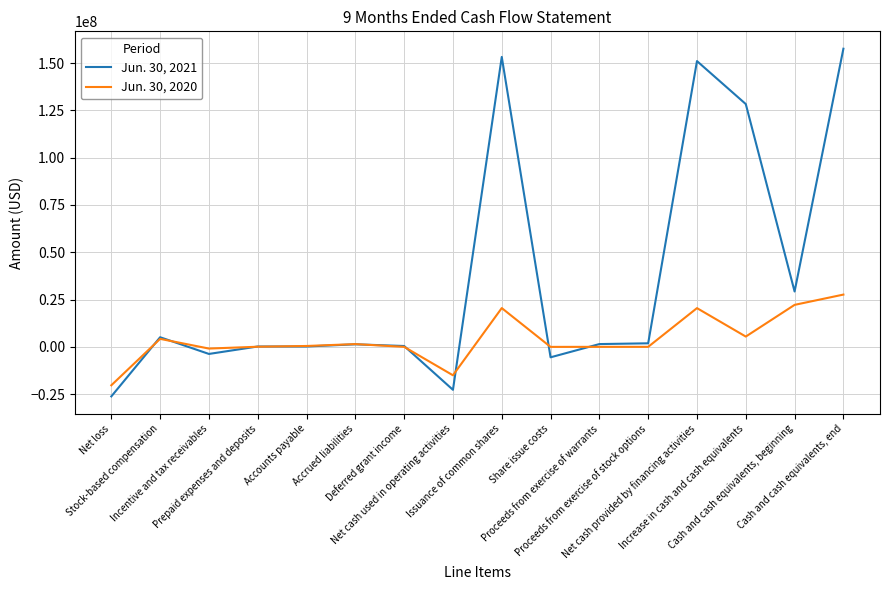

Is the value of Jun. 30, 2021 at Cash and cash equivalents, beginning greater than the value of Jun. 30, 2020 at Share issue costs?

Yes